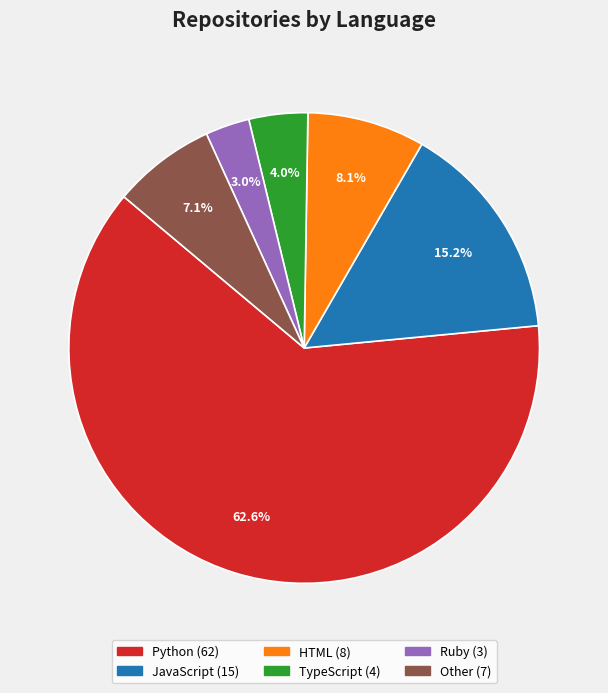

Which has a higher value, Ruby or TypeScript?

TypeScript